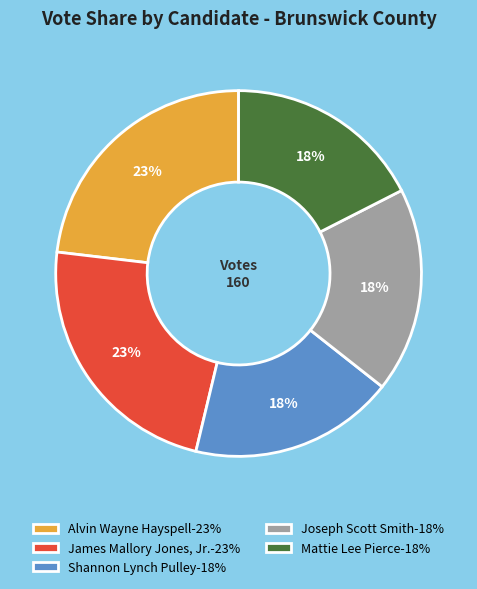

Which has a higher value, James Mallory Jones, Jr.-23% or Joseph Scott Smith-18%?

James Mallory Jones, Jr.-23%